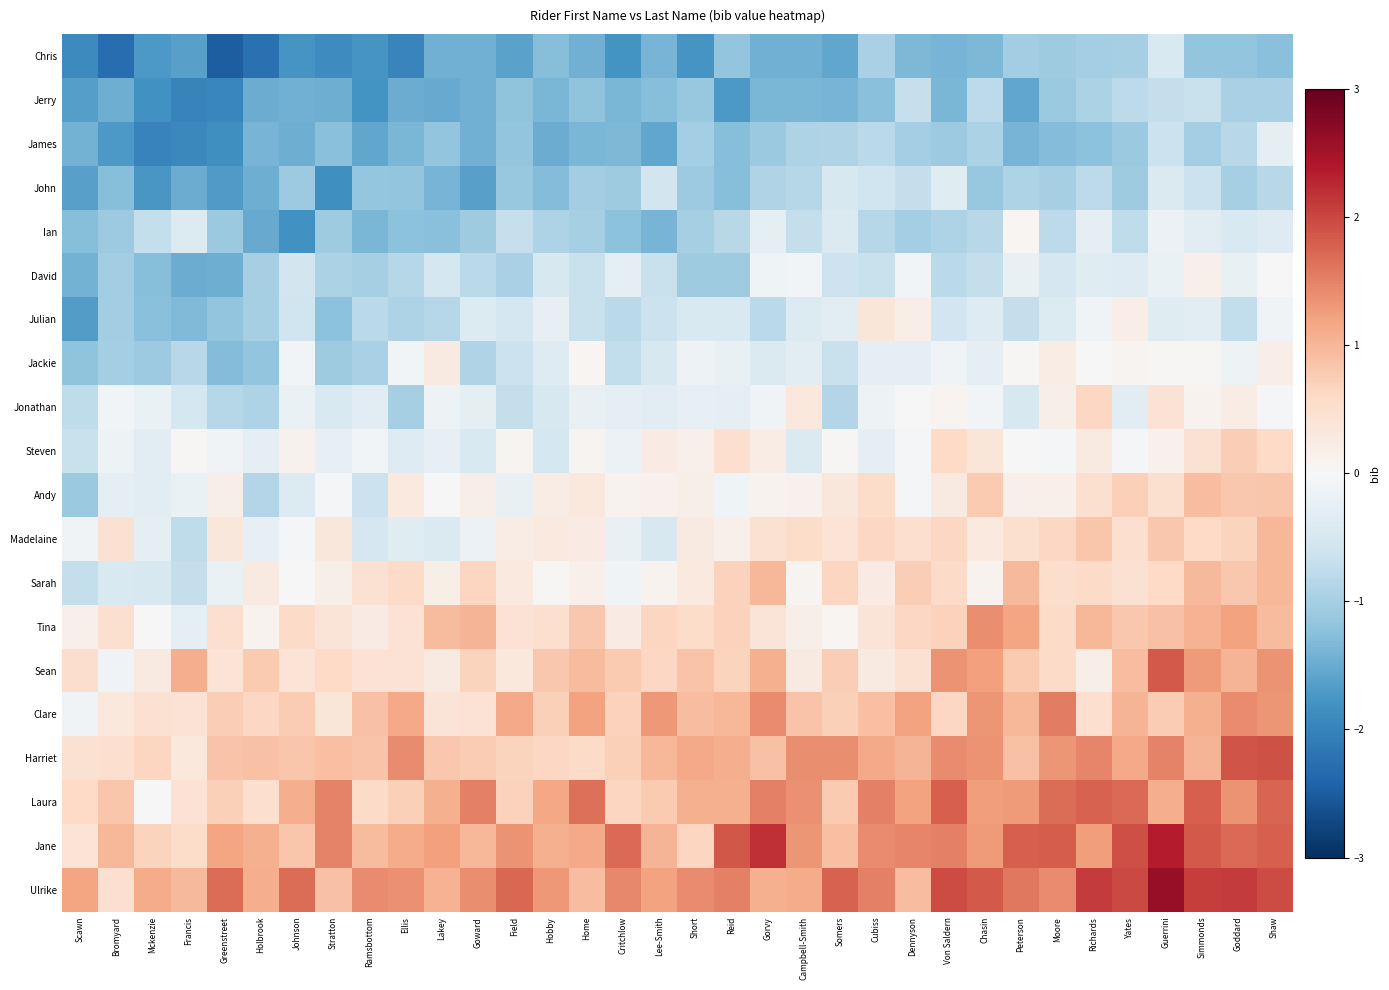

Which label corresponds to the largest value in the chart?

Guerrini